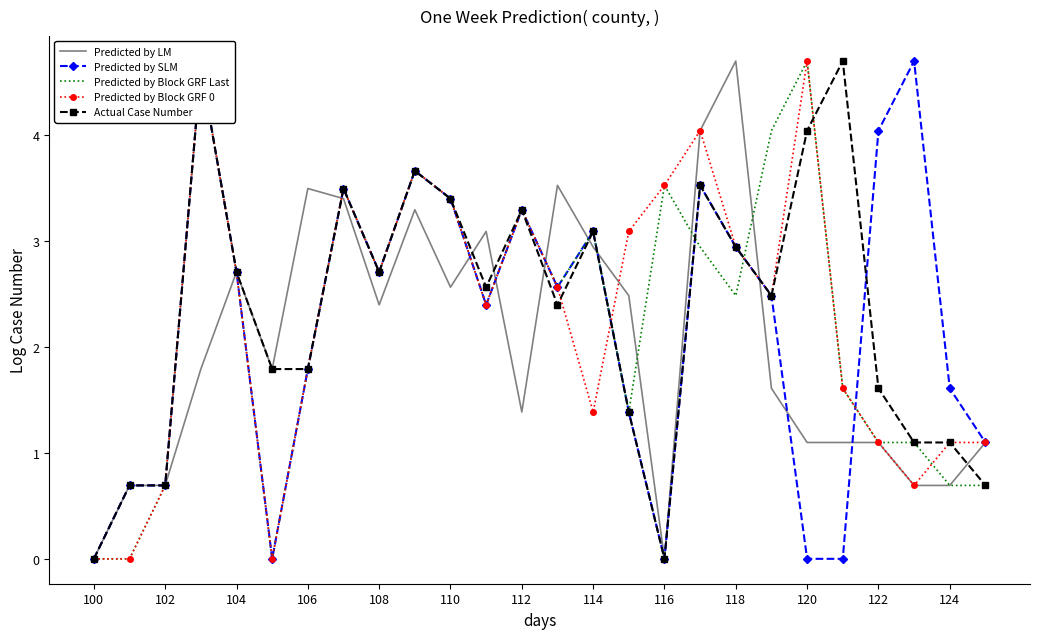

What is the greatest value displayed?

4.7